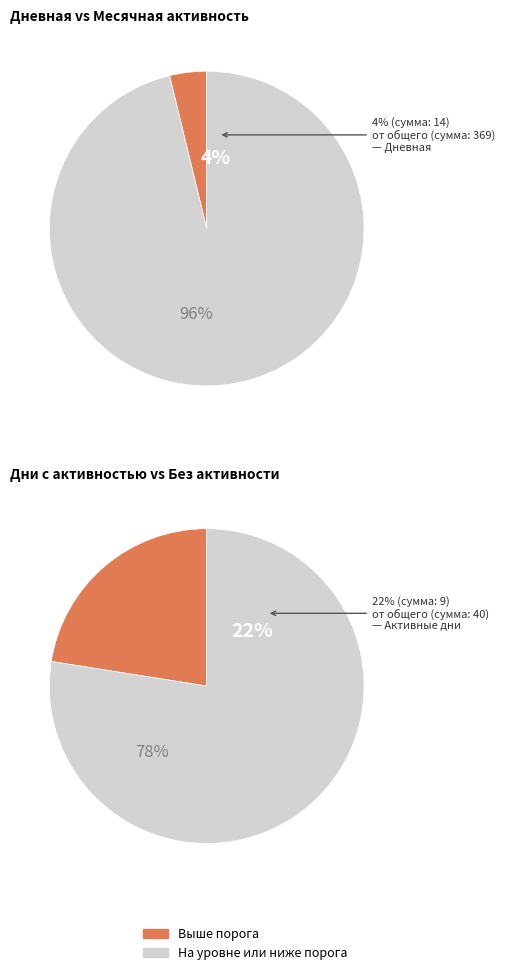

Which category has the smallest portion of the pie?

Дневная